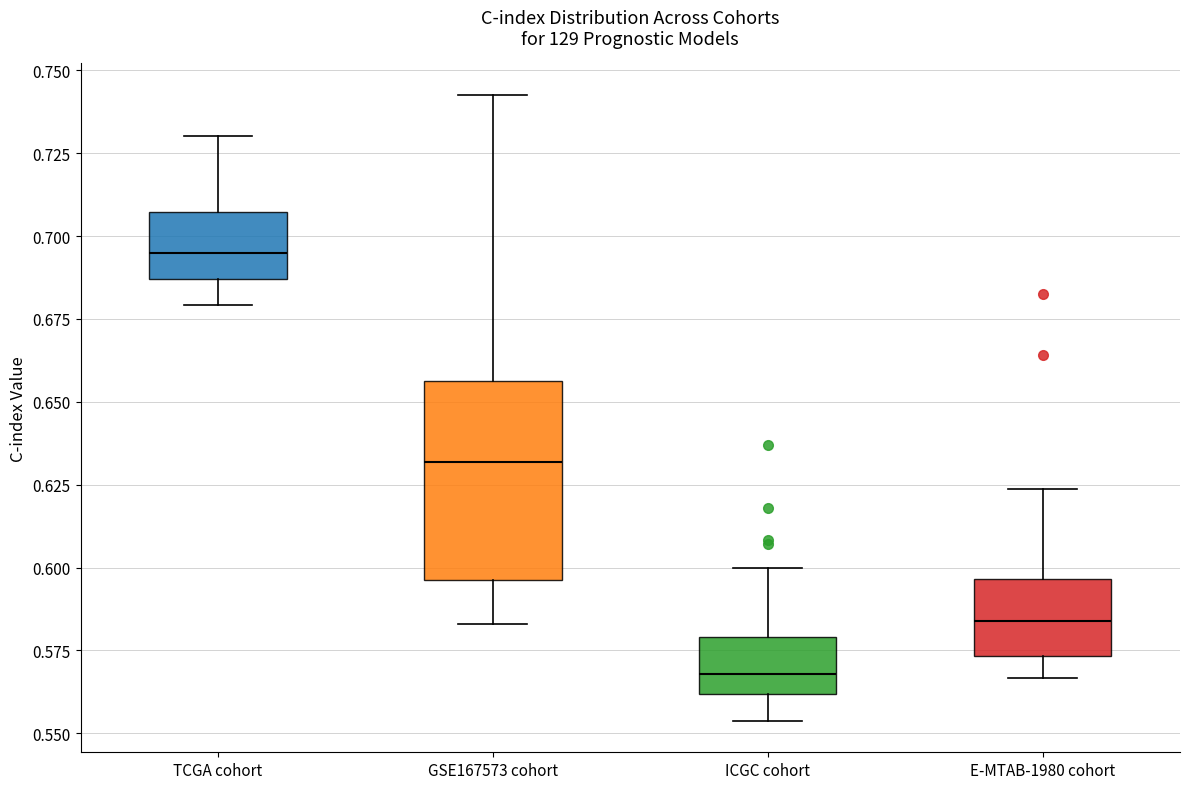

Which box has the highest median line?

TCGA cohort